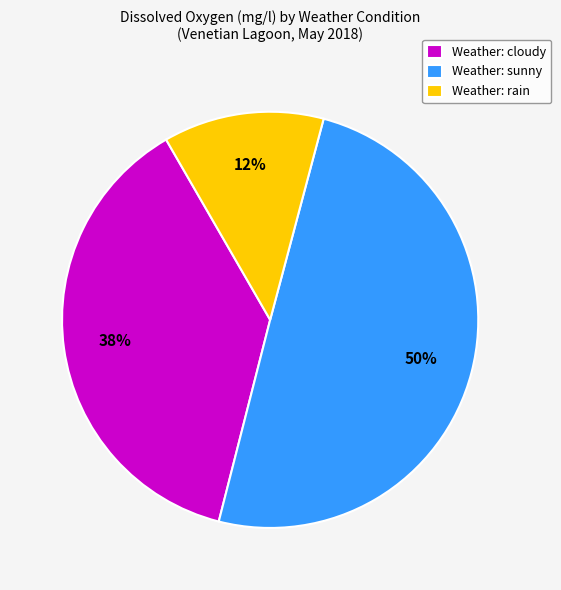

Which slice is the largest?

Weather: sunny